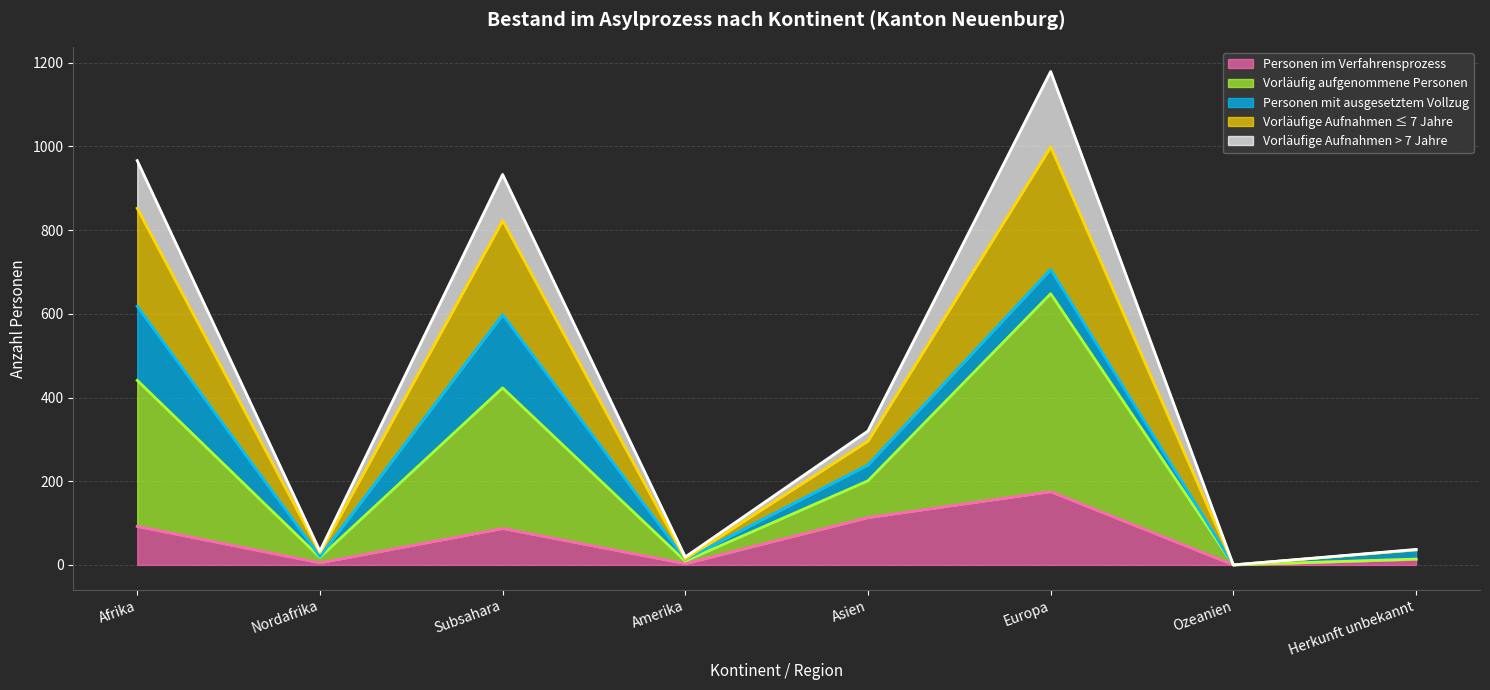

In Vorläufig aufgenommene Personen, how many points are higher than both neighbors (excluding endpoints)?

2